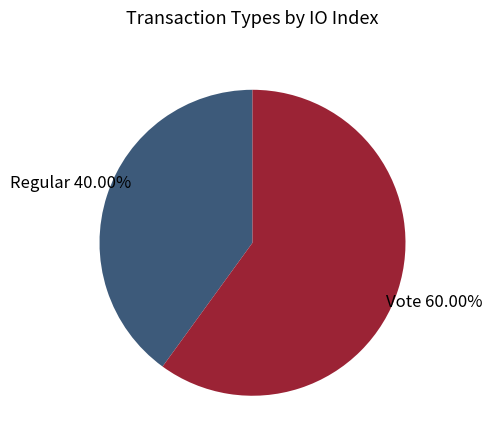

Is there any slice that represents more than half of the pie?

Yes